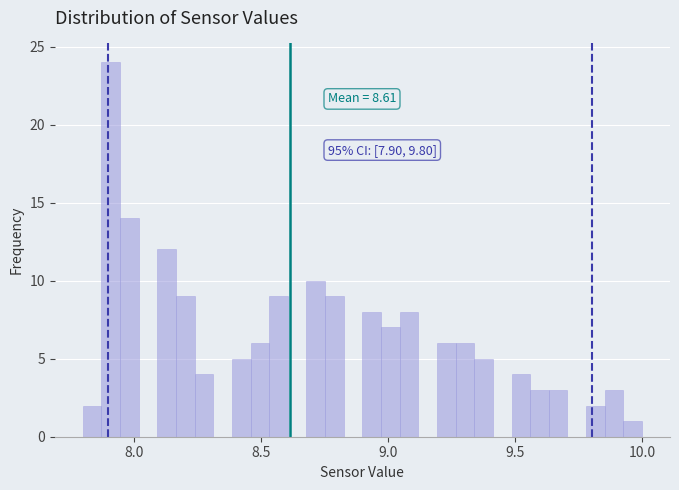

Read against the x-axis, roughly where is the centre of the tallest bar?

7.90